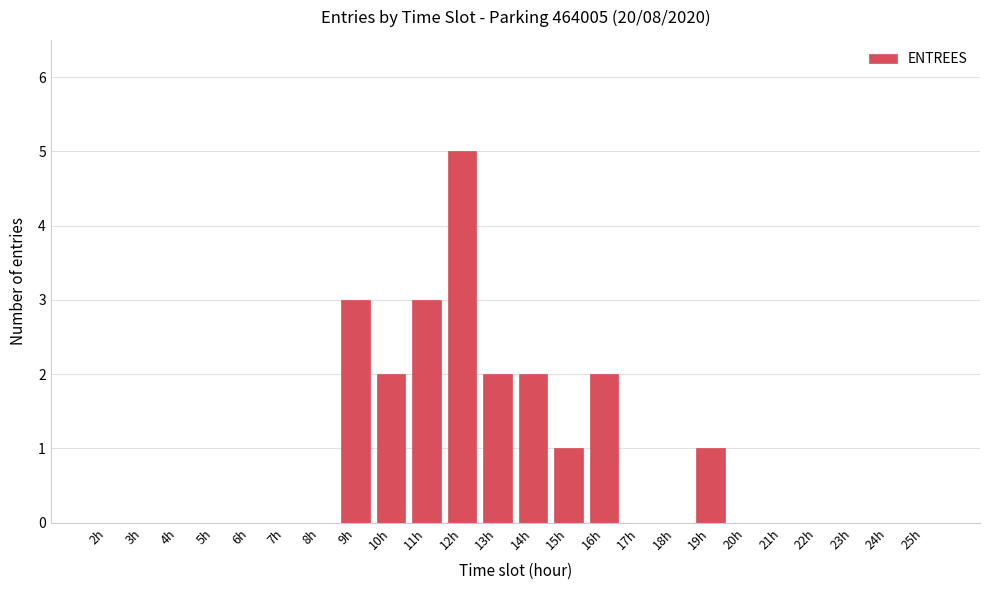

Reading left to right, list all the values displayed in this chart.

2h=0	3h=0	4h=0	5h=0	6h=0	7h=0	8h=0	9h=3	10h=2	11h=3	12h=5	13h=2	14h=2	15h=1	16h=2	17h=0	18h=0	19h=1	20h=0	21h=0	22h=0	23h=0	24h=0	25h=0